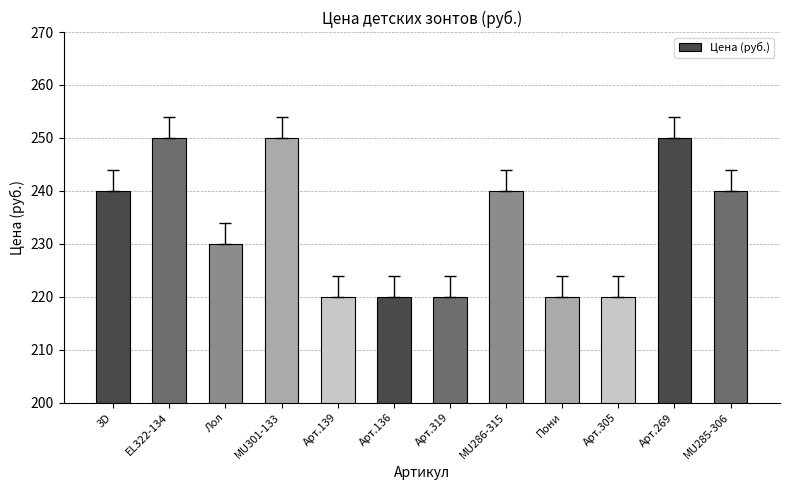

What is the label of the 2nd bar from the right?

Арт.269